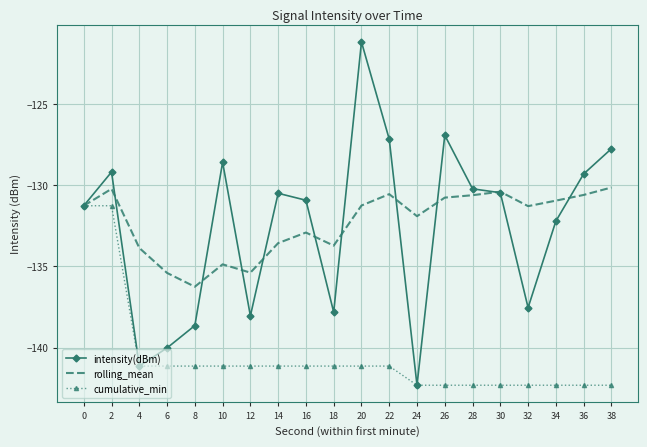

True or false: rolling_mean has a value of -133.9 at 4.

True